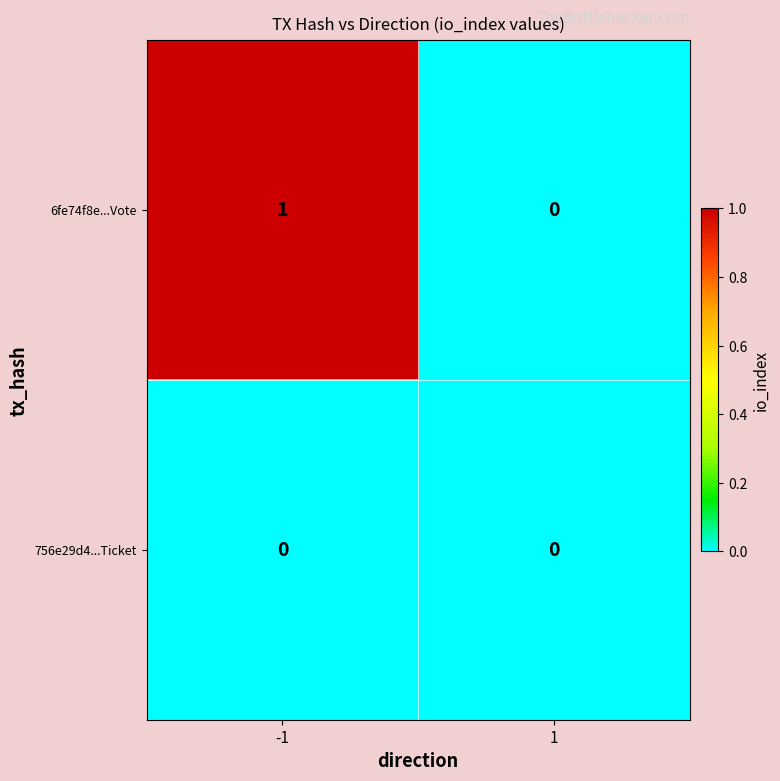

Which series has the largest range (max minus min)?

6fe74f8e...Vote